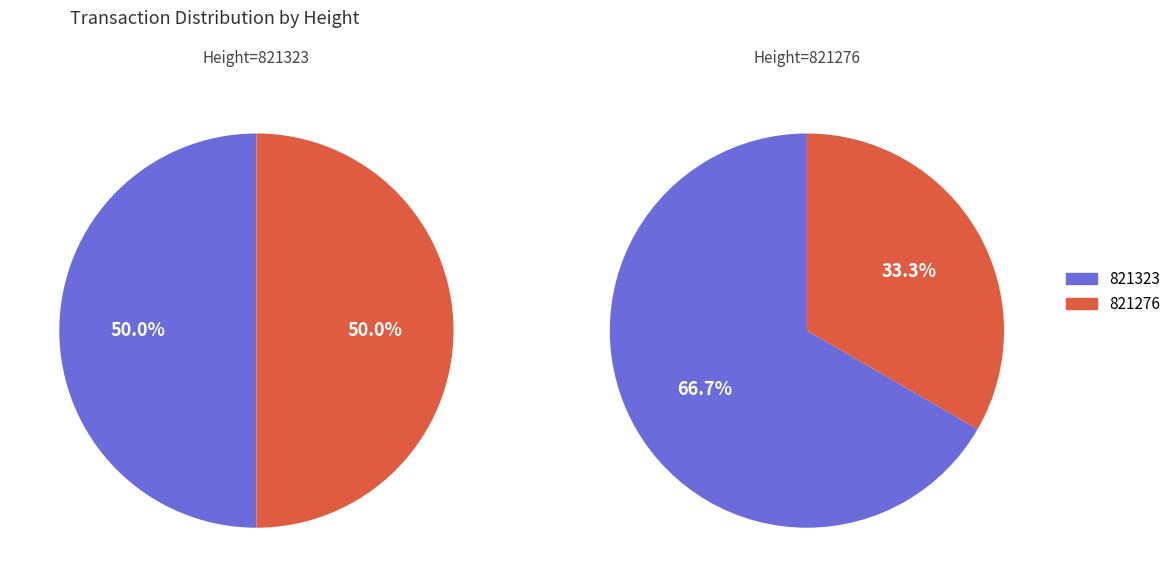

How many slices are in this pie chart?

2